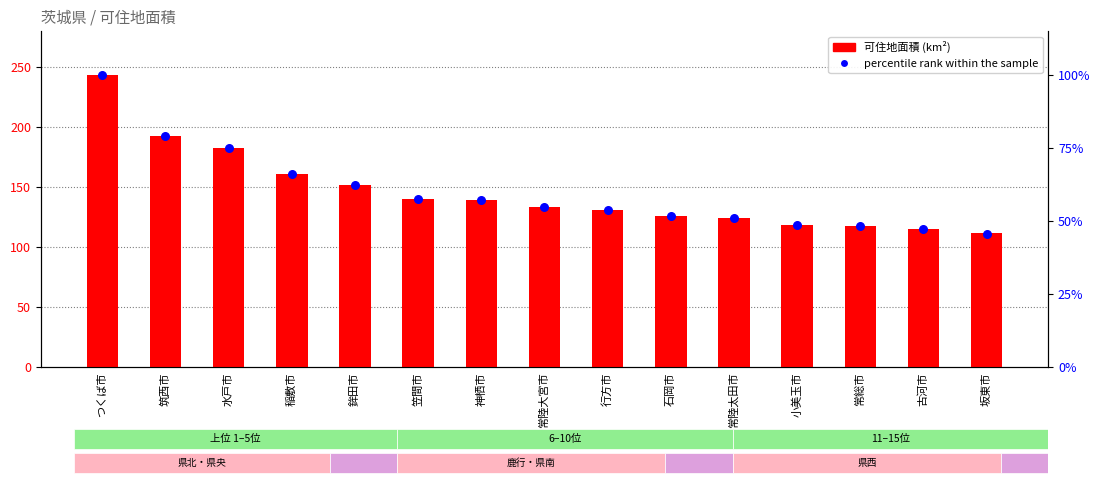

Which series has the largest total across all categories?

percentile rank within the sample